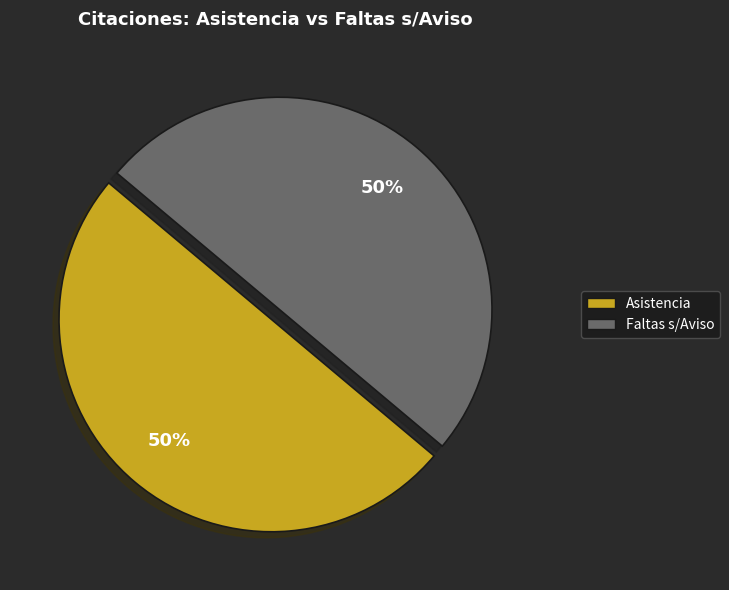

Is the sum of Asistencia and Faltas s/Aviso greater than half?

Yes